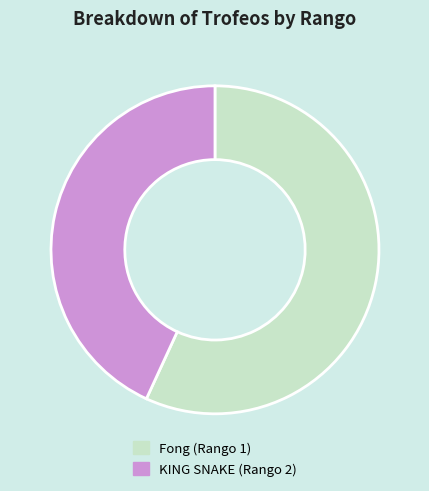

Rank the categories by value from lowest to highest.

KING SNAKE (Rango 2), Fong (Rango 1)